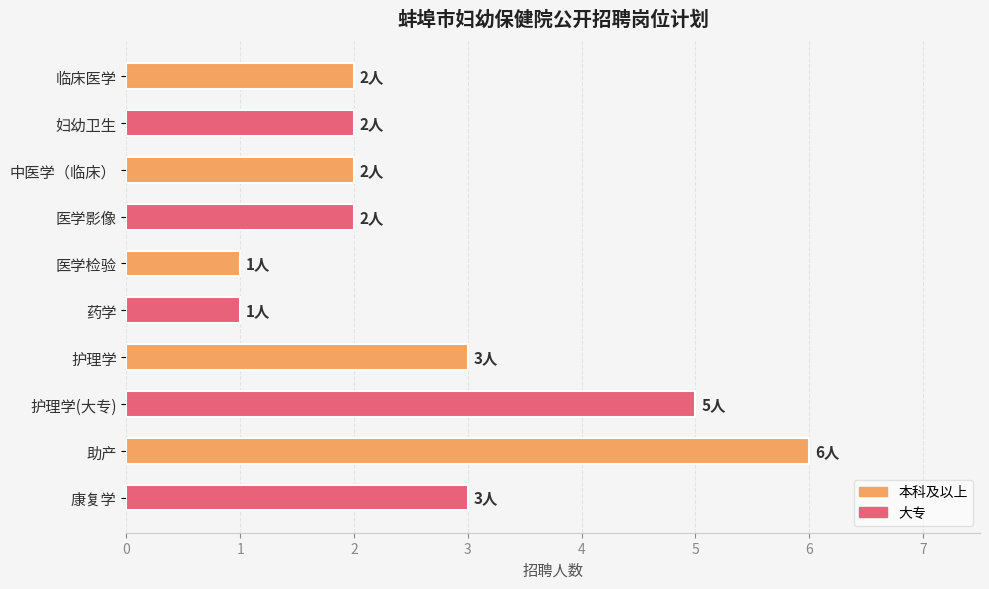

What is the value of the 10th bar from the top?

3